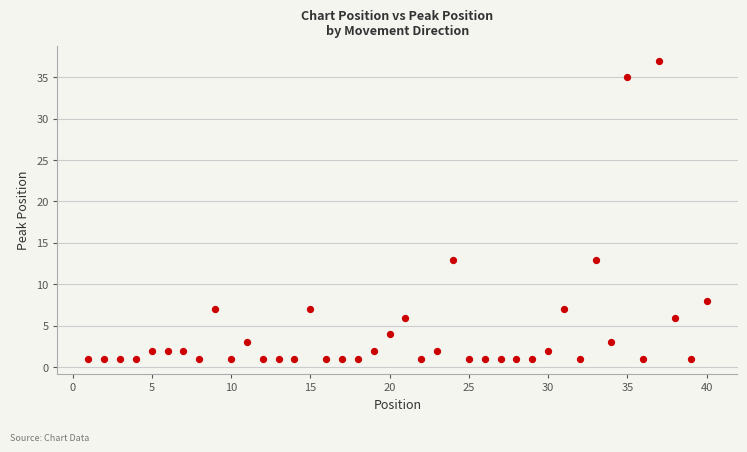

What is the range of X values (max minus min)?

39